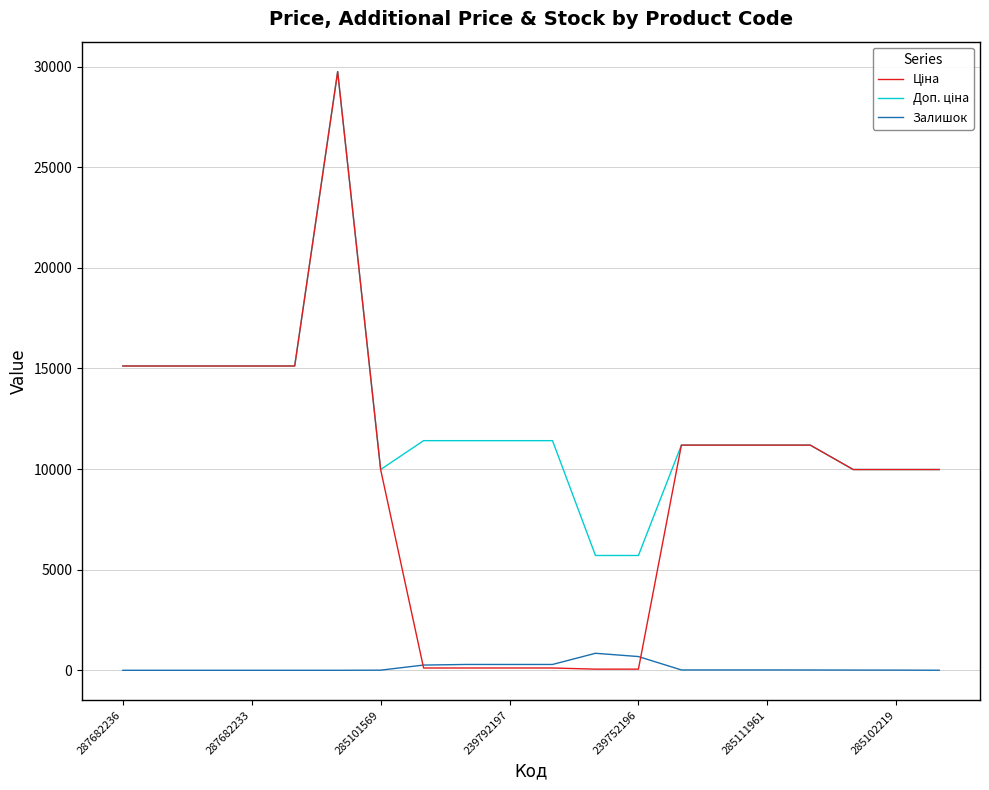

Which label corresponds to the smallest value in the chart?

287682236